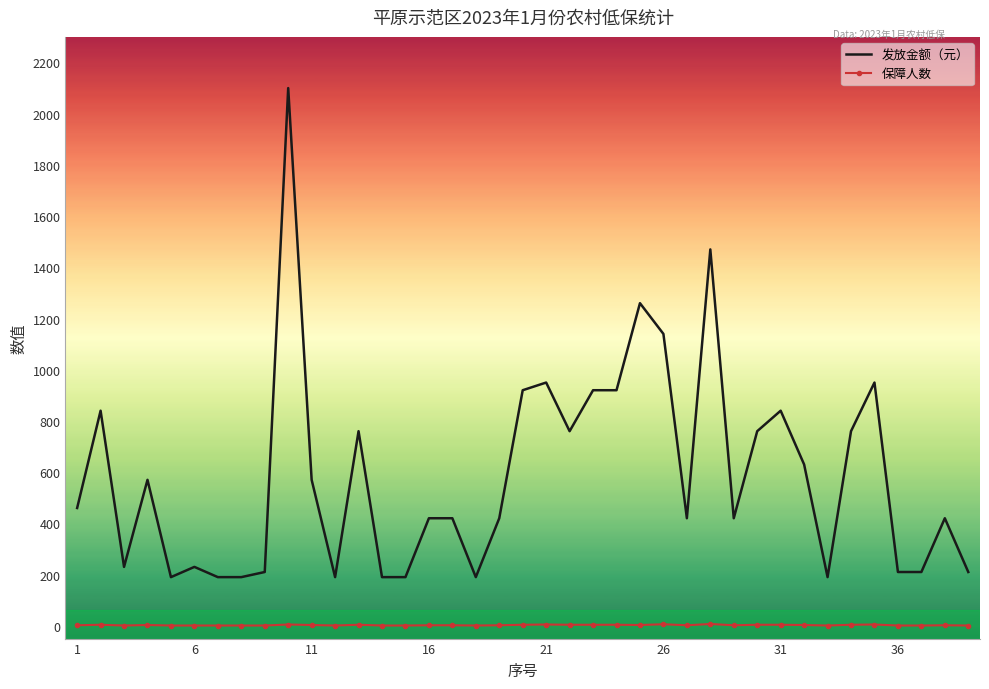

True or false: 保障人数 and 发放金额（元） intersect in this chart.

False